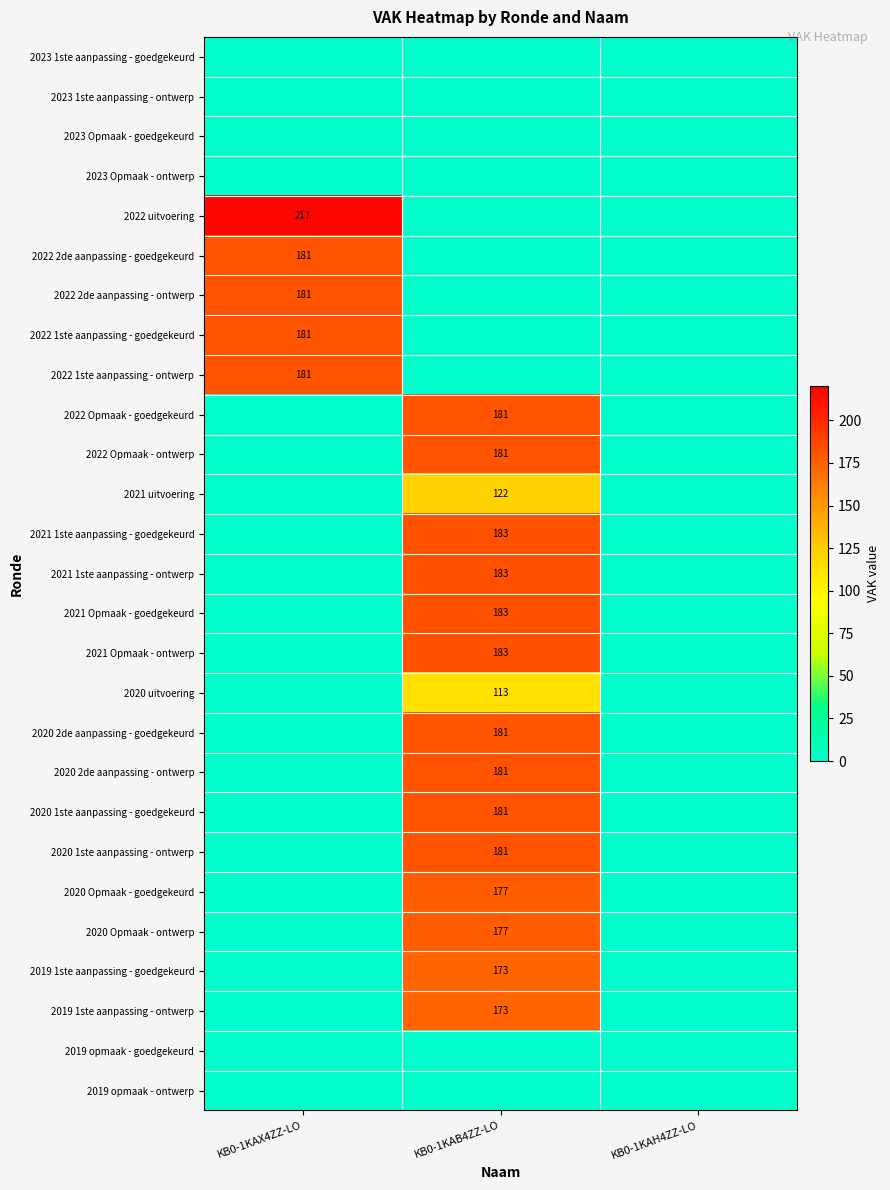

True or false: 2021 Opmaak - ontwerp has a value of 183 at KB0-1KAB4ZZ-LO.

True